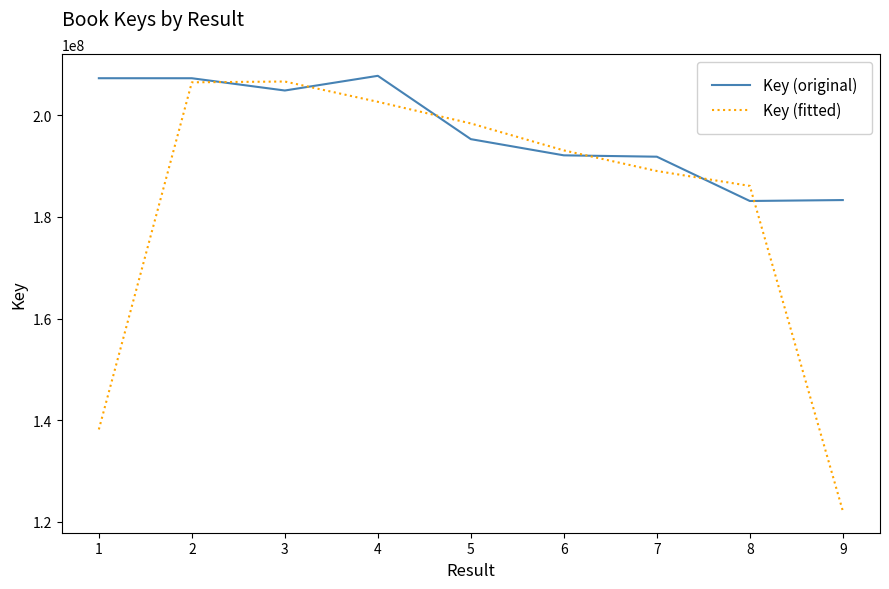

Rank the series by their average value, from lowest to highest.

Key (fitted), Key (original)